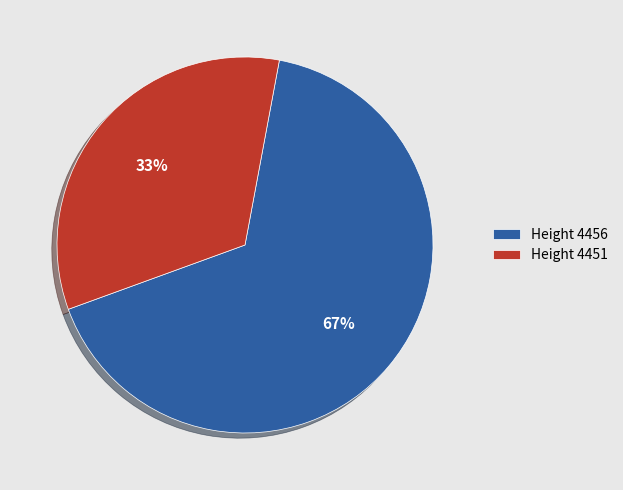

Count the number of slices in the pie.

2